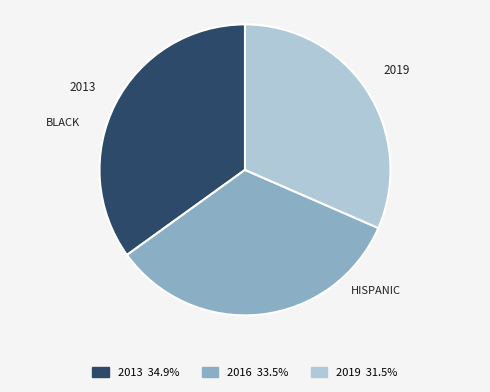

Which has a higher value, 2019 or 2016?

2016